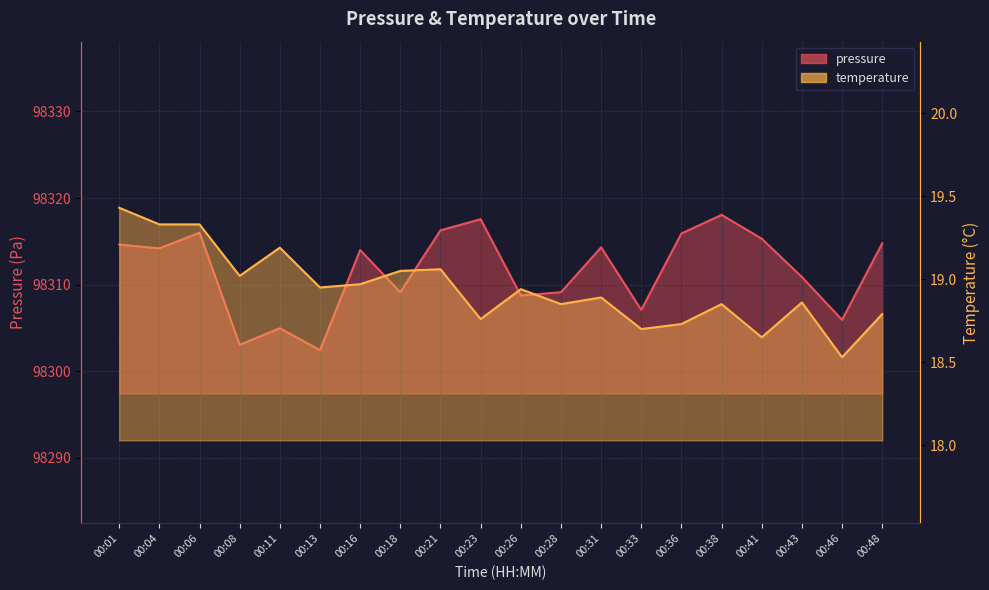

What is the spread (max minus min) of values at 00:08?

98284.0